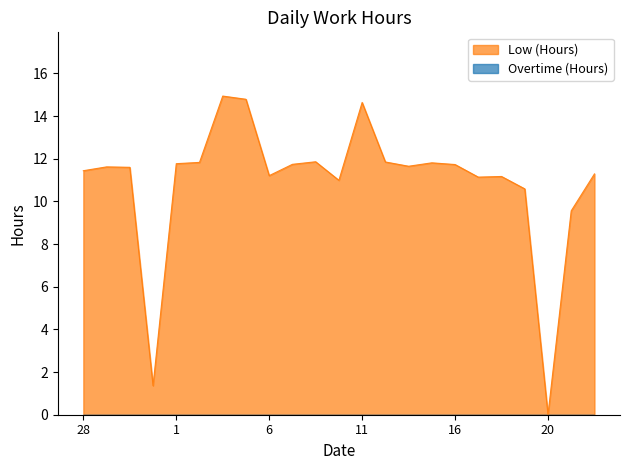

List the labels in order of value, largest first.

4, 5, 11, 9, 12, 2, 15, 1, 8, 16, 13, 29, 30, 28, 22, 6, 18, 17, 10, 19, 21, 31, 20